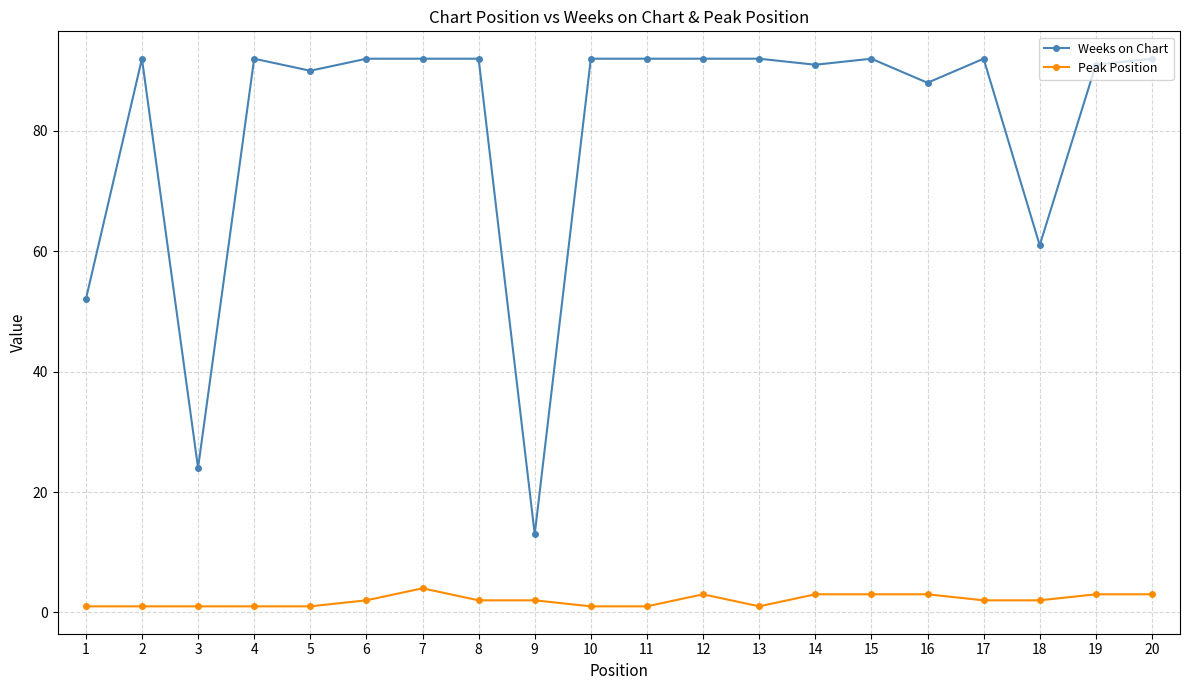

What is the value of the Weeks on Chart point at the 17th from the left?

92